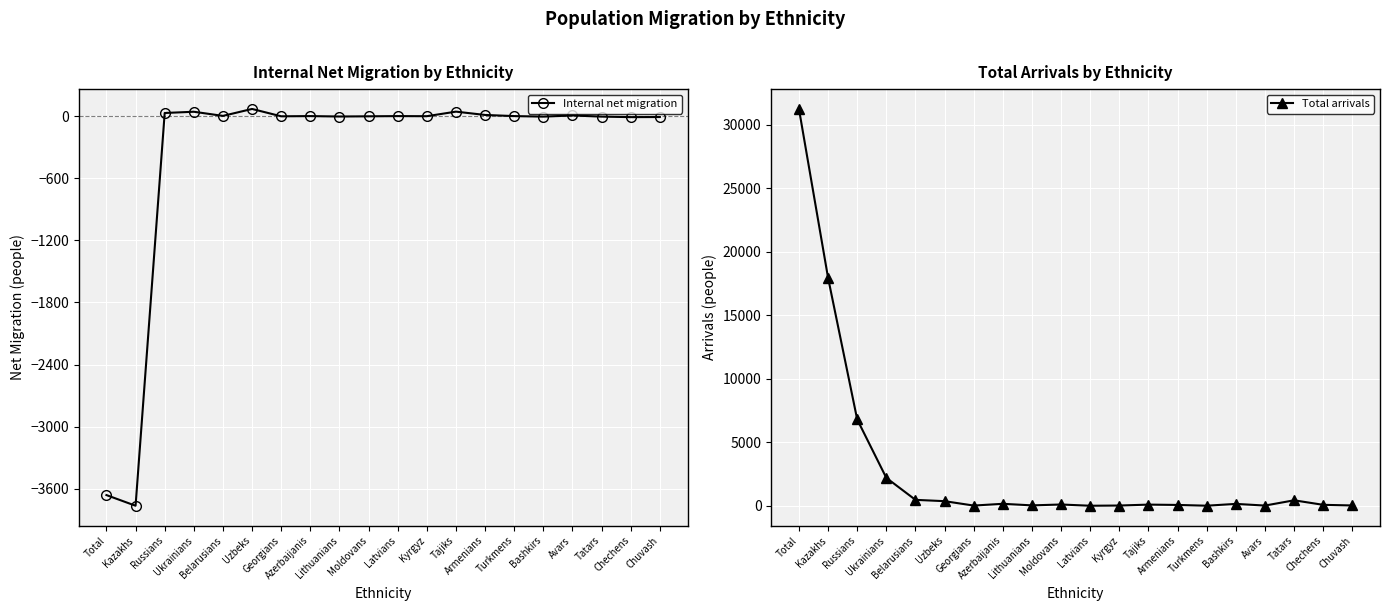

Rank the series by their maximum value, from lowest to highest.

Internal net migration, Total arrivals